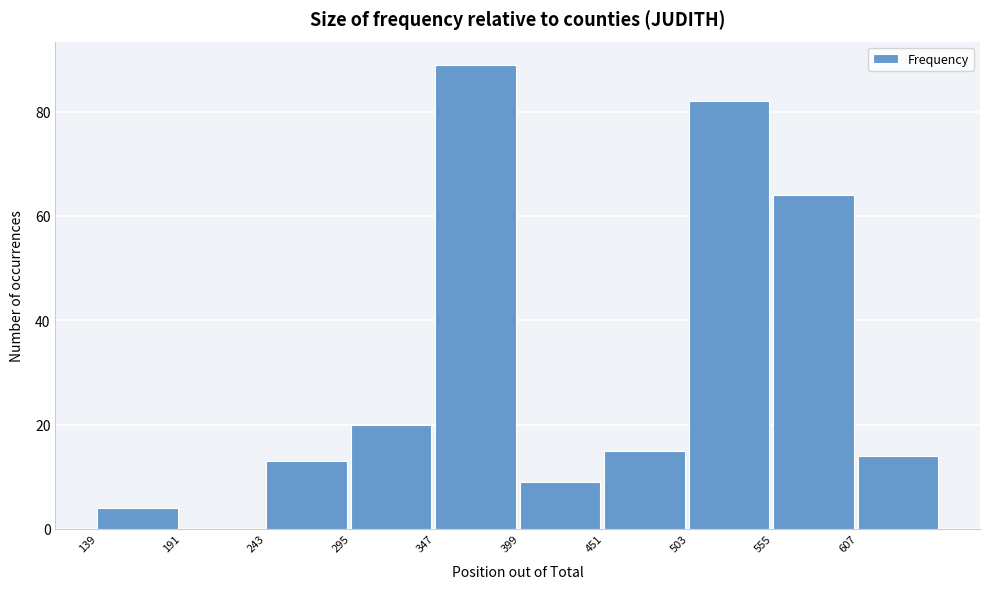

Reading left to right, transcribe this chart: for each bar, give the range it covers on the x-axis and its height. Neither the bar edges nor the heights are printed on the chart, so give them approximately, as read against the axes.

140 to 190: 4
190 to 240: 0
240 to 300: 14
300 to 350: 20
350 to 400: 90
400 to 450: 10
450 to 500: 16
500 to 560: 82
560 to 610: 64
610 to 660: 14